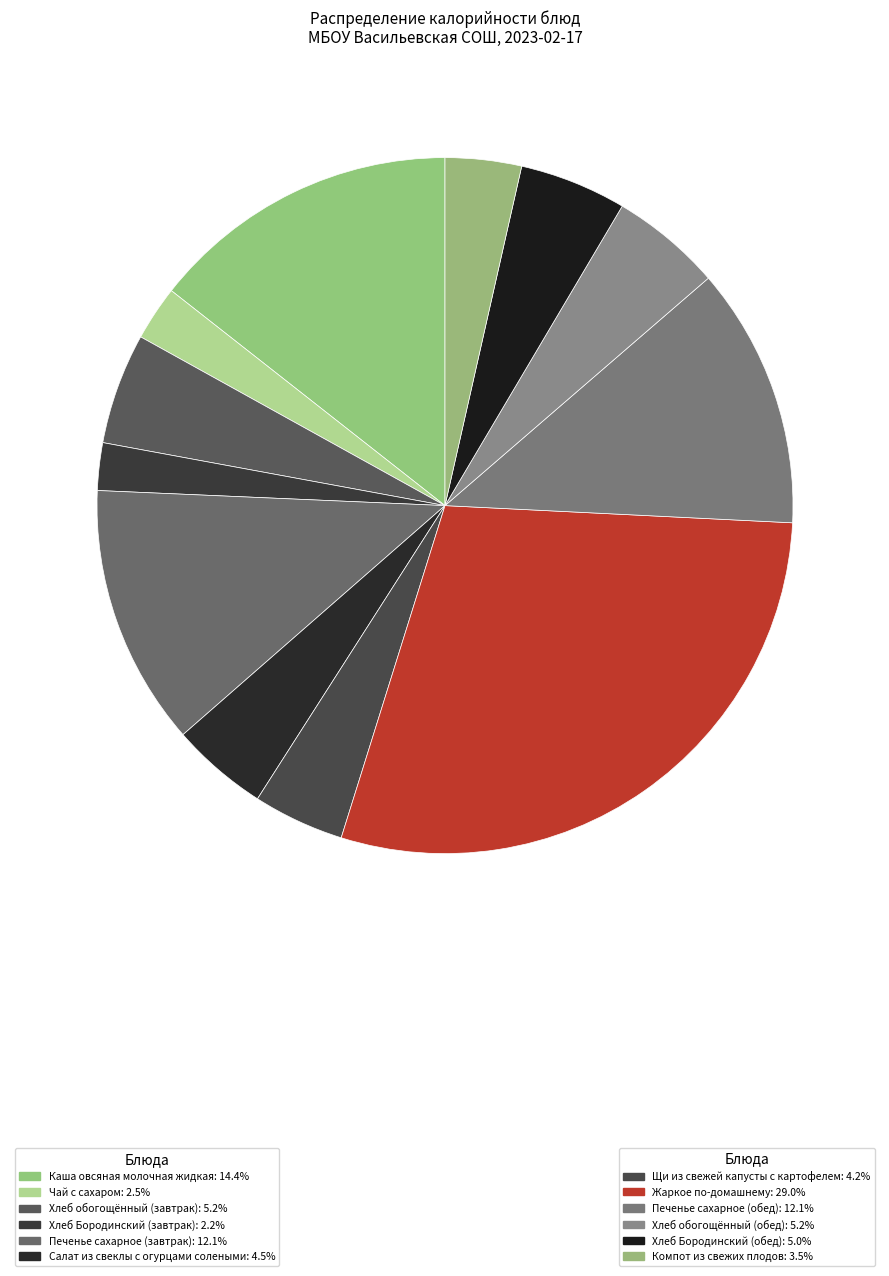

To the nearest percent, what is the average slice percentage?

8%